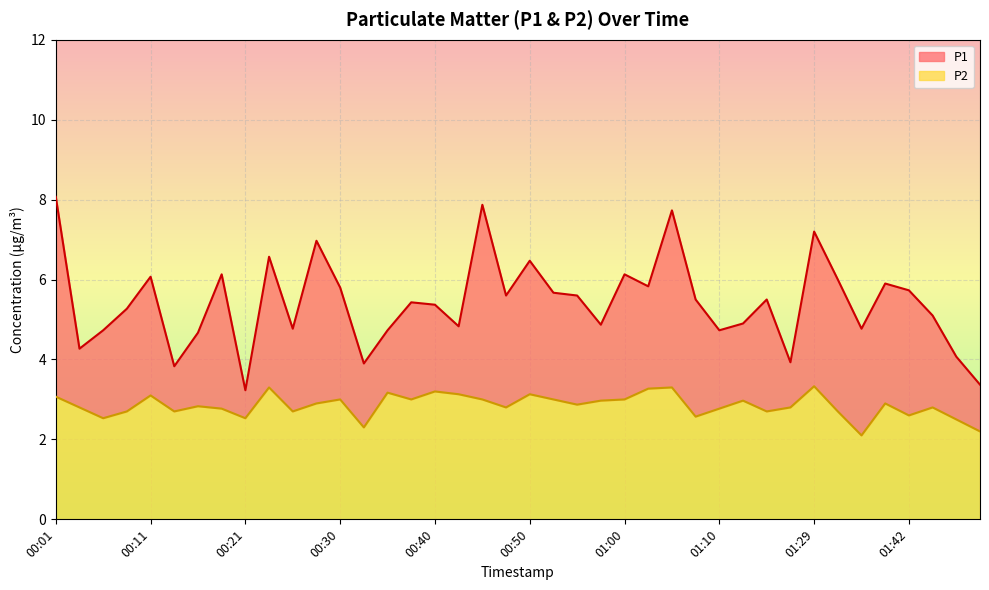

Where is the first local maximum for P2?

00:11